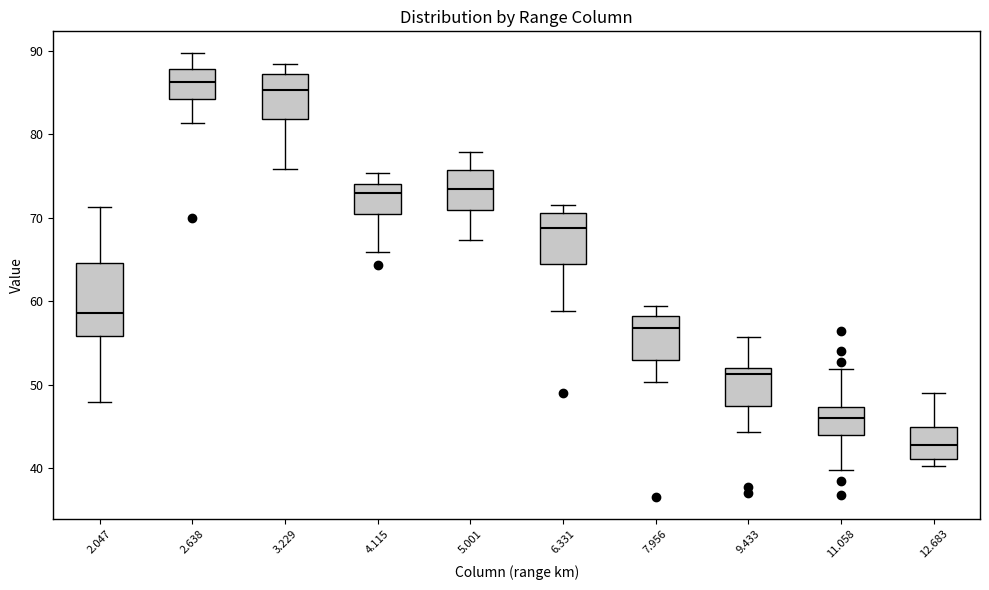

Reading left to right, transcribe this box plot: for each box, give where its median line is, the range the box spans, and where its two whiskers end, as read against the y-axis. The values are not printed on the chart, so give them approximately, as read against the axis.

2.047: median 59, box 56 to 65, whiskers 48 to 71
2.638: median 86, box 84 to 88, whiskers 81 to 90
3.229: median 85, box 82 to 87, whiskers 76 to 88
4.115: median 73, box 71 to 74, whiskers 66 to 75
5.001: median 74, box 71 to 76, whiskers 67 to 78
6.331: median 69, box 65 to 71, whiskers 59 to 72
7.956: median 57, box 53 to 58, whiskers 50 to 59
9.433: median 51, box 48 to 52, whiskers 44 to 56
11.058: median 46, box 44 to 47, whiskers 40 to 52
12.683: median 43, box 41 to 45, whiskers 40 to 49